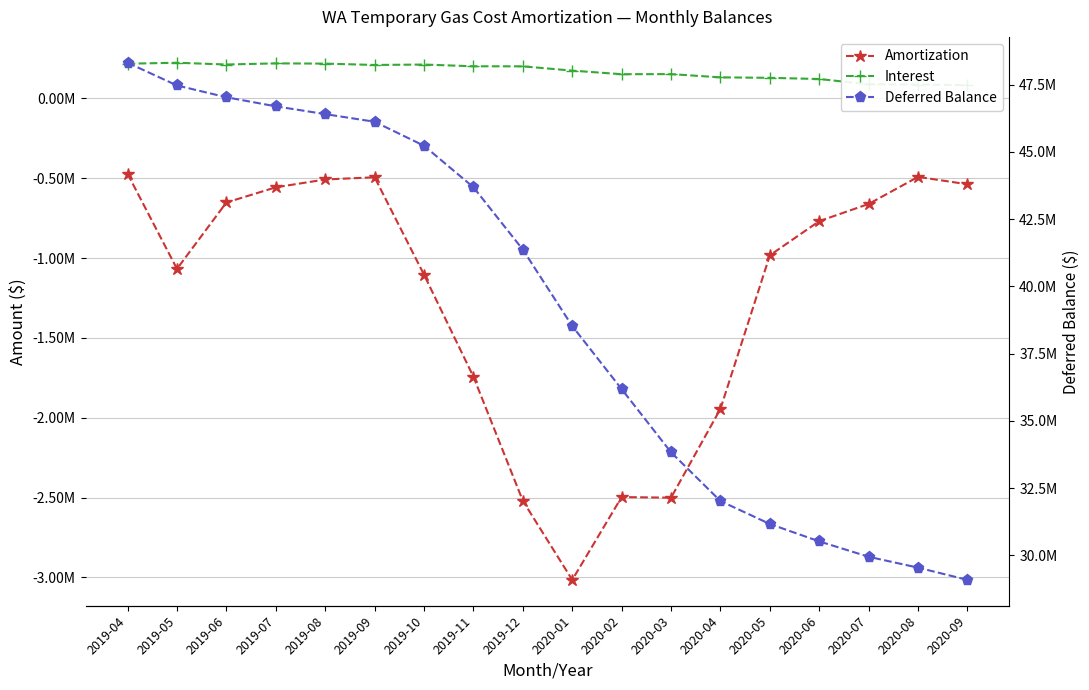

True or false: Deferred Balance and Interest cross at least once.

False